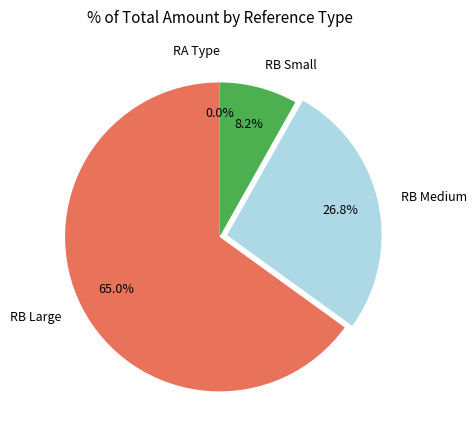

What is the largest slice in the pie chart?

RB Large